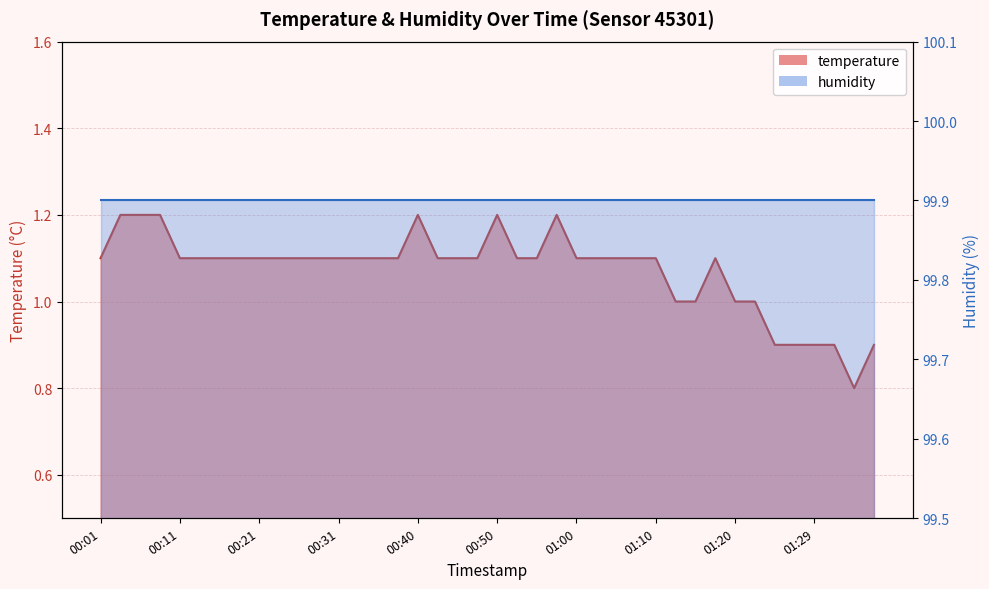

Reading right to left, transcribe all the data shown in this chart.

0.9	0.8	0.9	0.9	0.9	0.9	1.0	1.0	1.1	1.0	1.0	1.1	1.1	1.1	1.1	1.1	1.2	1.1	1.1	1.2	1.1	1.1	1.1	1.2	1.1	1.1	1.1	1.1	1.1	1.1	1.1	1.1	1.1	1.1	1.1	1.1	1.2	1.2	1.2	1.1